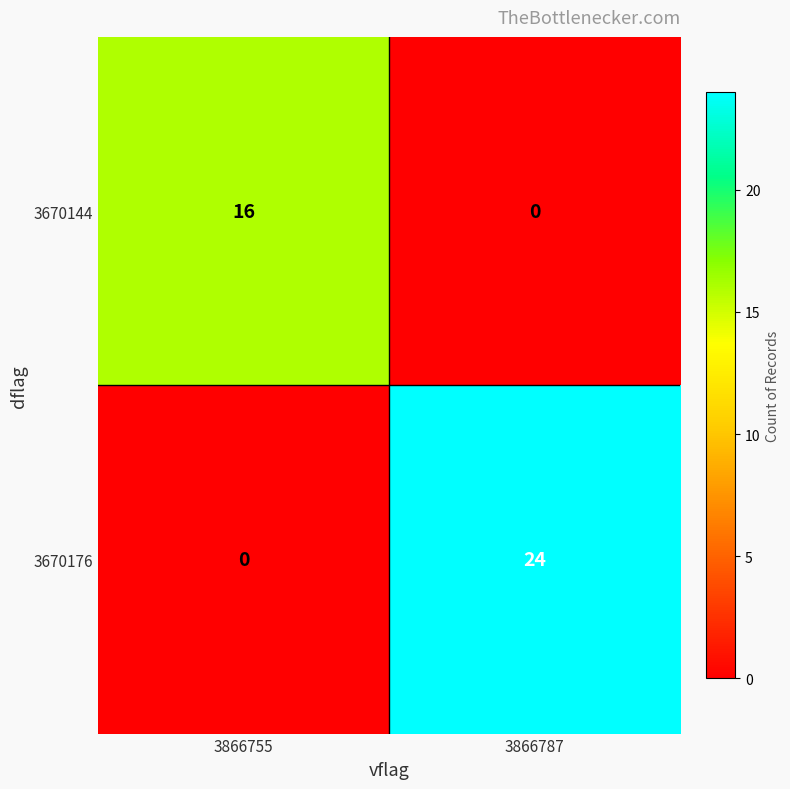

What is the total value across all series at 3866755?

16